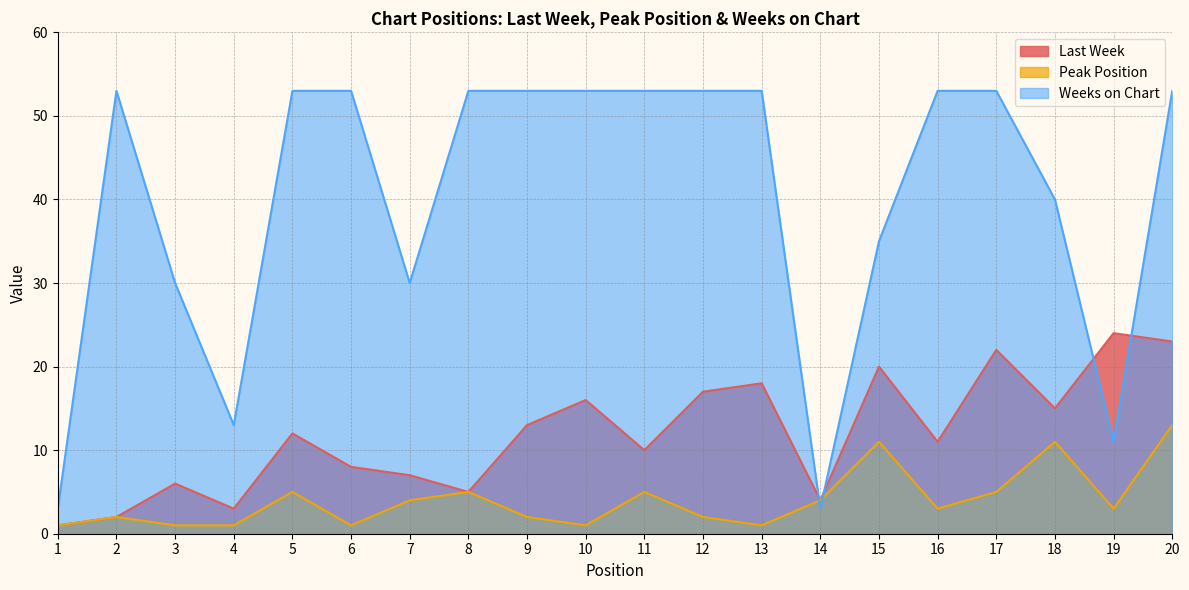

Reading right to left, extract all data points from this chart.

Last Week: 20=23	19=24	18=15	17=22	16=11	15=20	14=4	13=18	12=17	11=10	10=16	9=13	8=5	7=7	6=8	5=12	4=3	3=6	2=2	1=1
Peak Position: 20=13	19=3	18=11	17=5	16=3	15=11	14=4	13=1	12=2	11=5	10=1	9=2	8=5	7=4	6=1	5=5	4=1	3=1	2=2	1=1
Weeks on Chart: 20=53	19=11	18=40	17=53	16=53	15=35	14=3	13=53	12=53	11=53	10=53	9=53	8=53	7=30	6=53	5=53	4=13	3=30	2=53	1=3